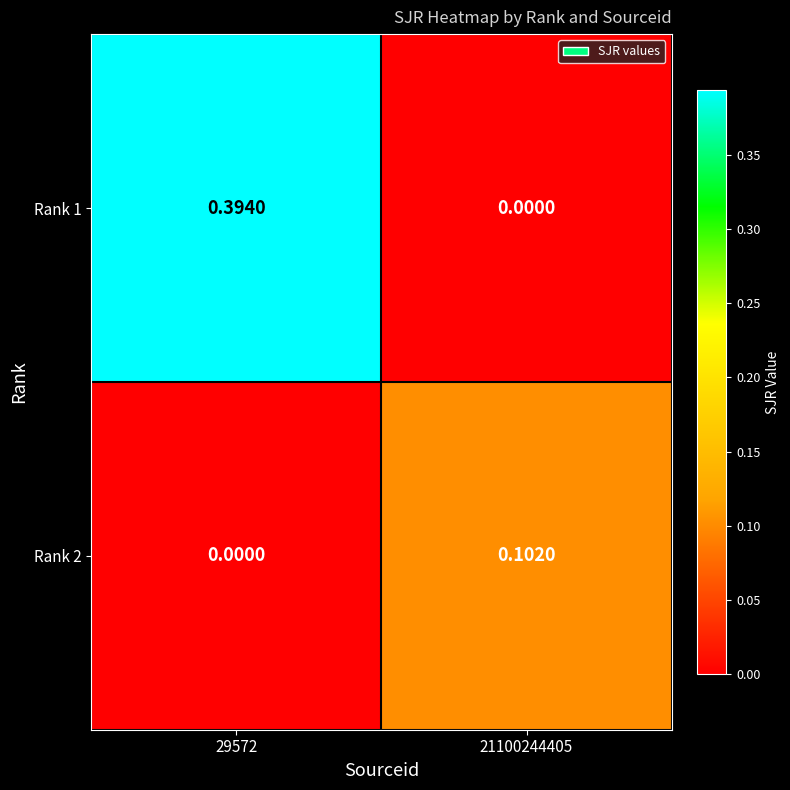

Is the value of Rank 1 at 21100244405 greater than the value of Rank 2 at 21100244405?

No